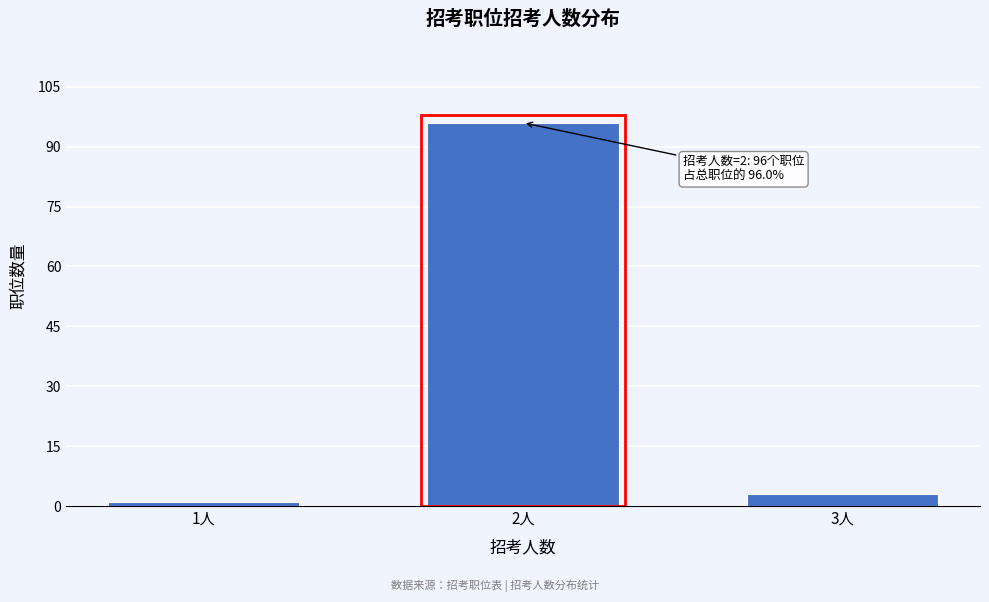

Reading left to right, list all the values displayed in this chart.

1人=1	2人=96	3人=3